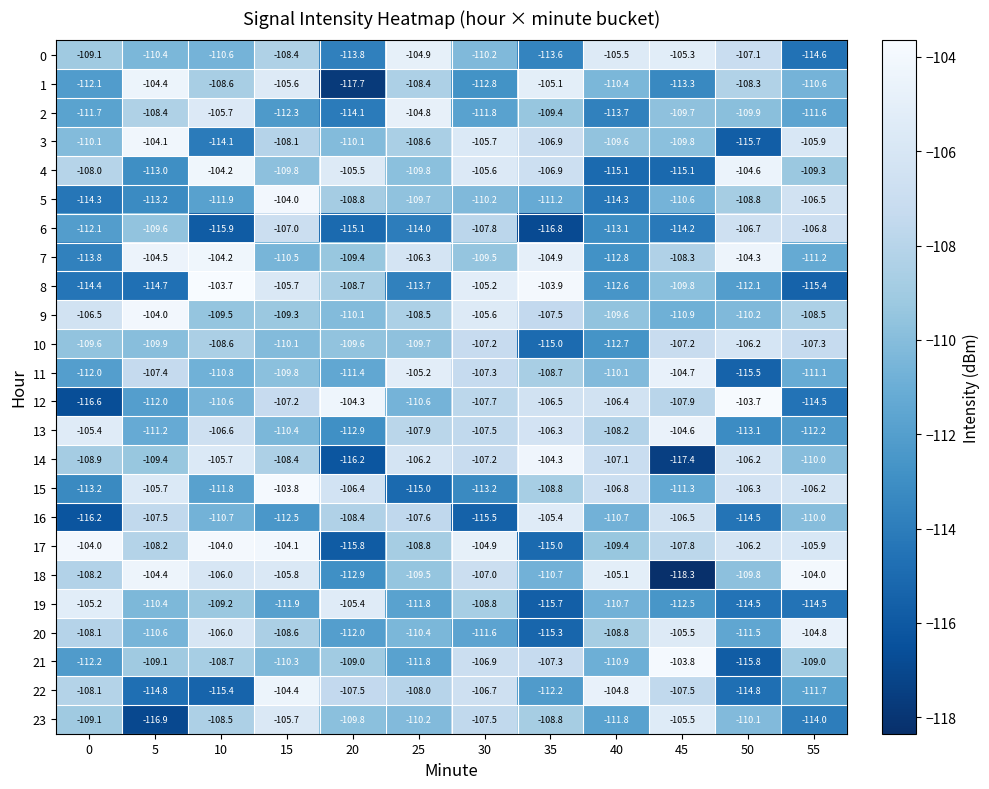

What is the average value of the 6 series?

-111.6